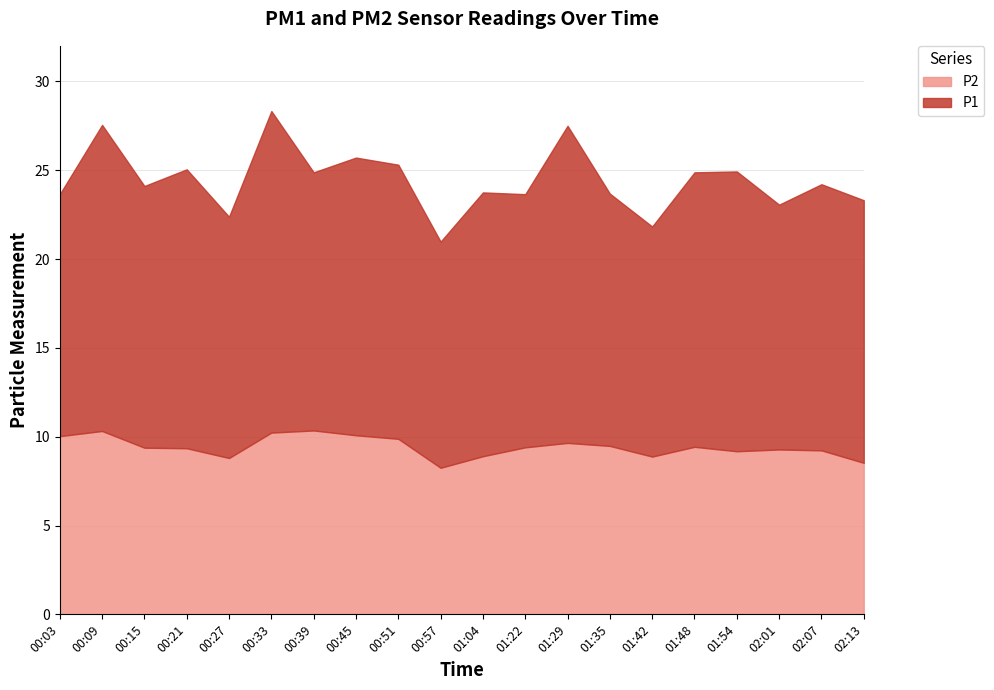

In P2, how many points are higher than both neighbors (excluding endpoints)?

5